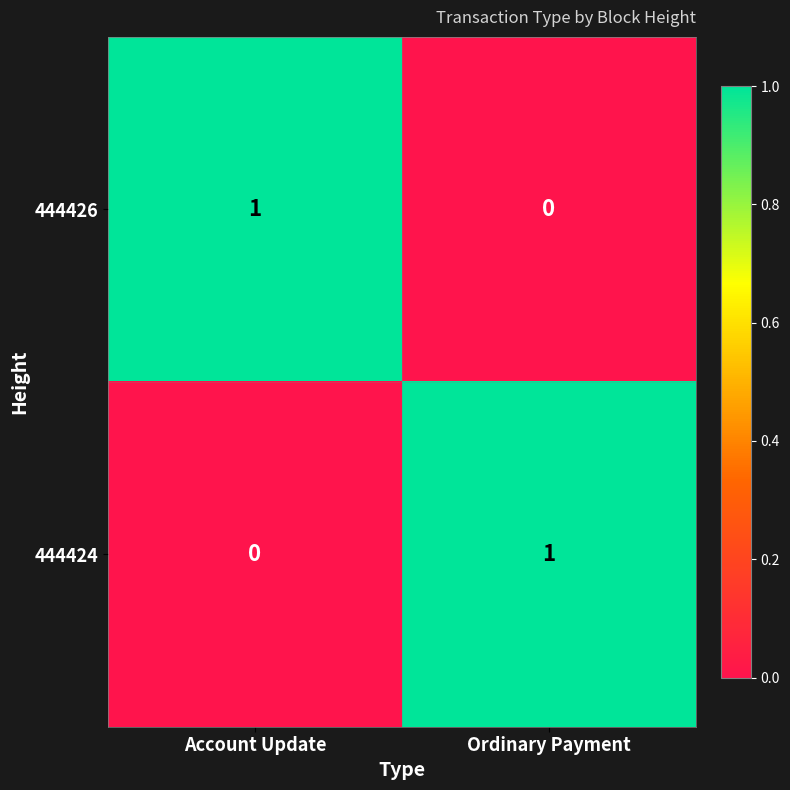

Reading right to left, extract all data points from this chart.

444426: 0	1
444424: 1	0